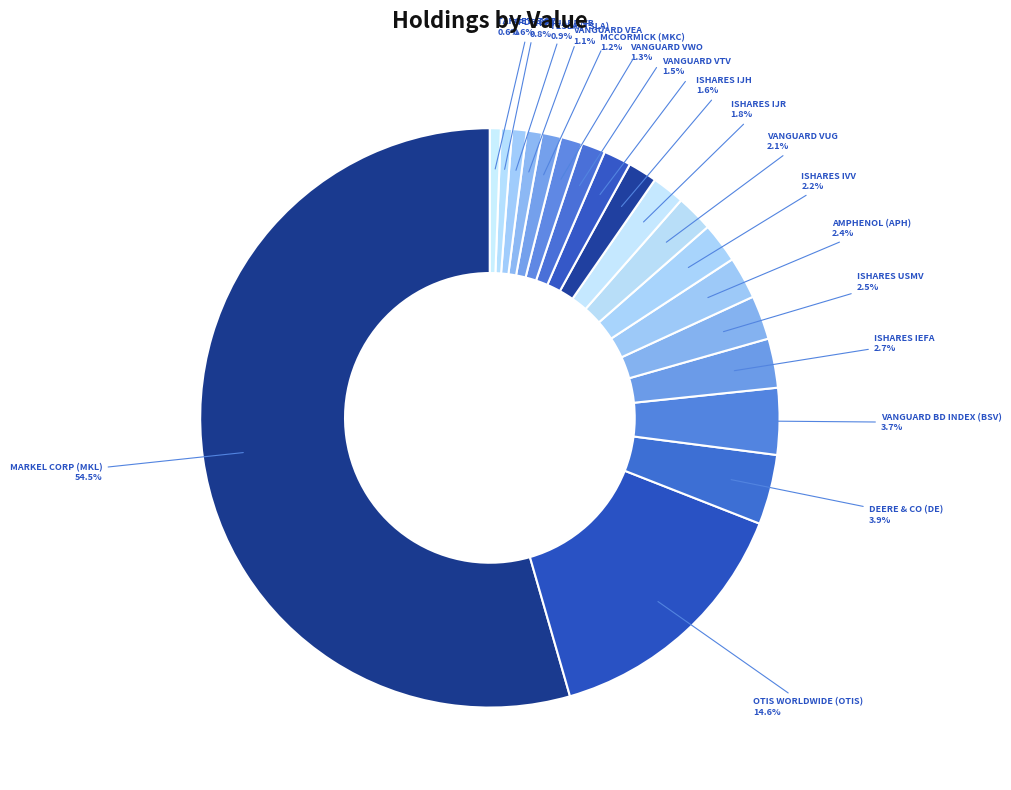

What percentage is the ISHARES IEFA slice, to the nearest percent?

3%